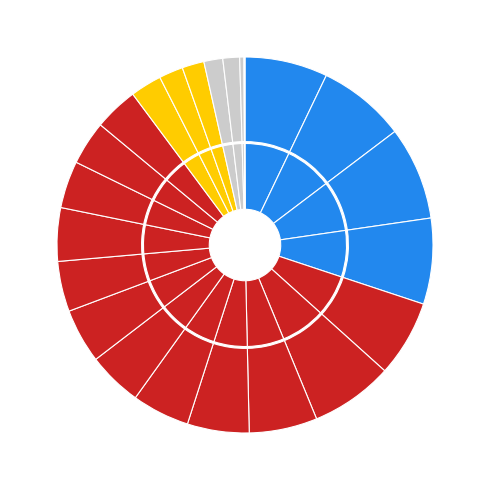

To the nearest percent, what is the combined percentage of G. H. E. Birch and G. J. Bolton?

6%